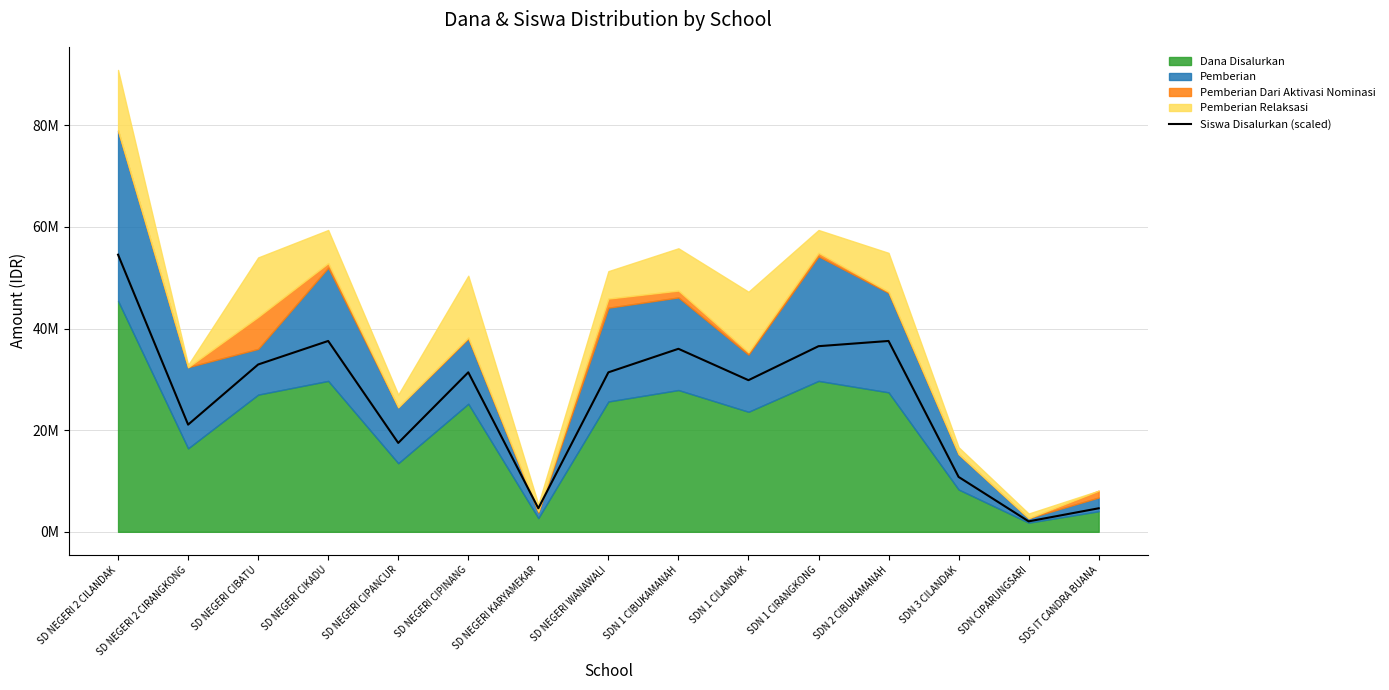

What position from the right is SDN 3 CILANDAK?

3